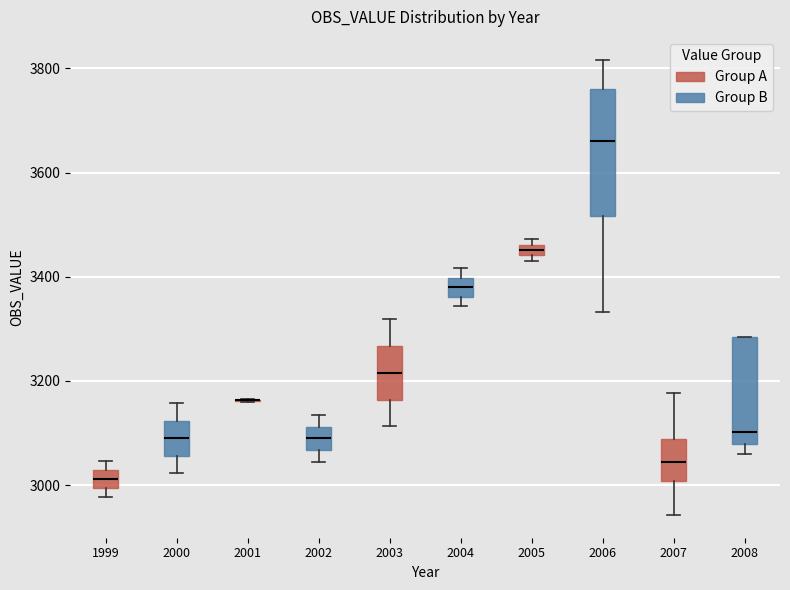

Which box is the tallest, from its lower edge to its upper edge?

2006